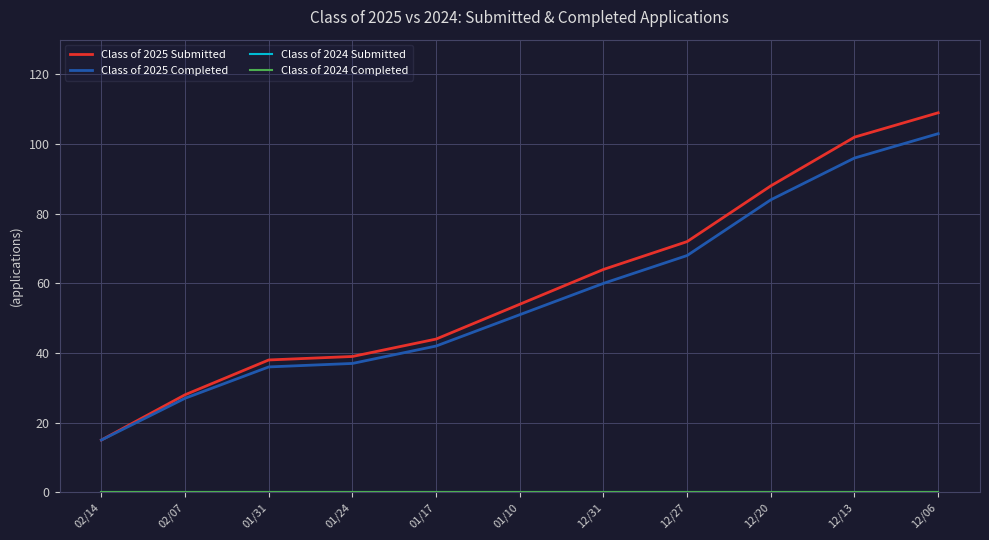

Is this an area chart (filled region under the line)?

No